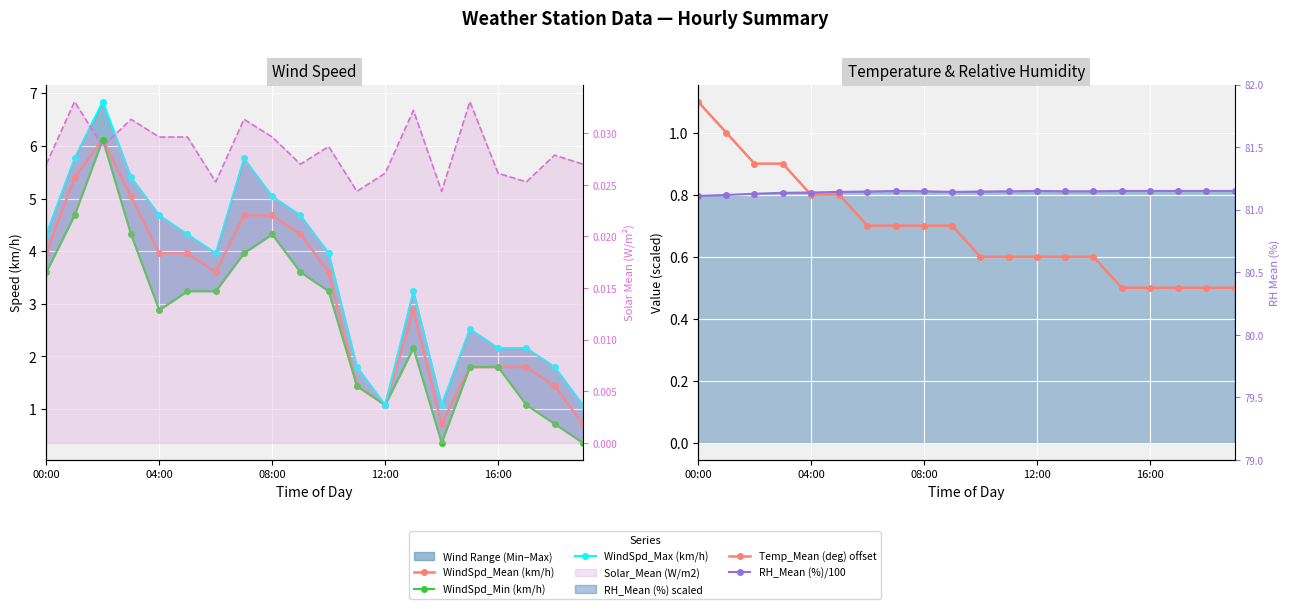

Reading left to right, transcribe all the data shown in this chart.

WindSpd_Mean (km/h): 4.0	5.4	6.1	5.0	4.0	4.0	3.6	4.7	4.7	4.3	3.6	1.4	1.1	2.9	0.7	1.8	1.8	1.8	1.4	0.7
WindSpd_Min (km/h): 3.6	4.7	6.1	4.3	2.9	3.2	3.2	4.0	4.3	3.6	3.2	1.4	1.1	2.2	0.4	1.8	1.8	1.1	0.7	0.4
WindSpd_Max (km/h): 4.3	5.8	6.8	5.4	4.7	4.3	4.0	5.8	5.0	4.7	4.0	1.8	1.1	3.2	1.1	2.5	2.2	2.2	1.8	1.1
Temp_Mean (deg) offset: 1.1	1.0	0.9	0.9	0.8	0.8	0.7	0.7	0.7	0.7	0.6	0.6	0.6	0.6	0.6	0.5	0.5	0.5	0.5	0.5
RH_Mean (%)/100: 0.8	0.8	0.8	0.8	0.8	0.8	0.8	0.8	0.8	0.8	0.8	0.8	0.8	0.8	0.8	0.8	0.8	0.8	0.8	0.8
Solar_Mean (W/m2) line: 0.0	0.0	0.0	0.0	0.0	0.0	0.0	0.0	0.0	0.0	0.0	0.0	0.0	0.0	0.0	0.0	0.0	0.0	0.0	0.0